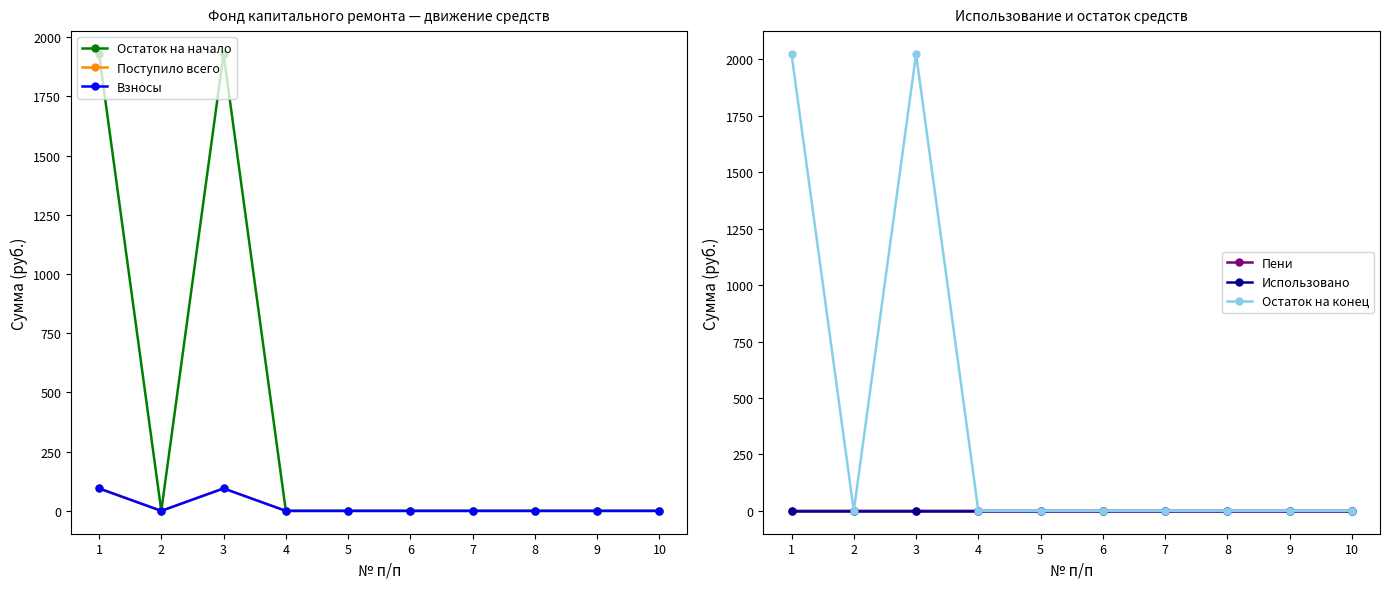

At which category is the sum across all series the highest?

1